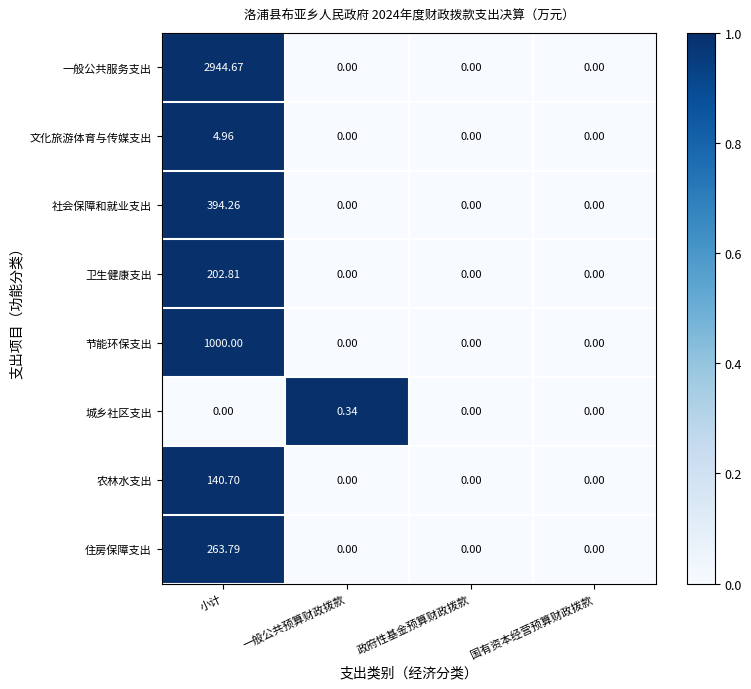

Is the value of 住房保障支出 at 政府性基金预算财政拨款 greater than the value of 社会保障和就业支出 at 小计?

No